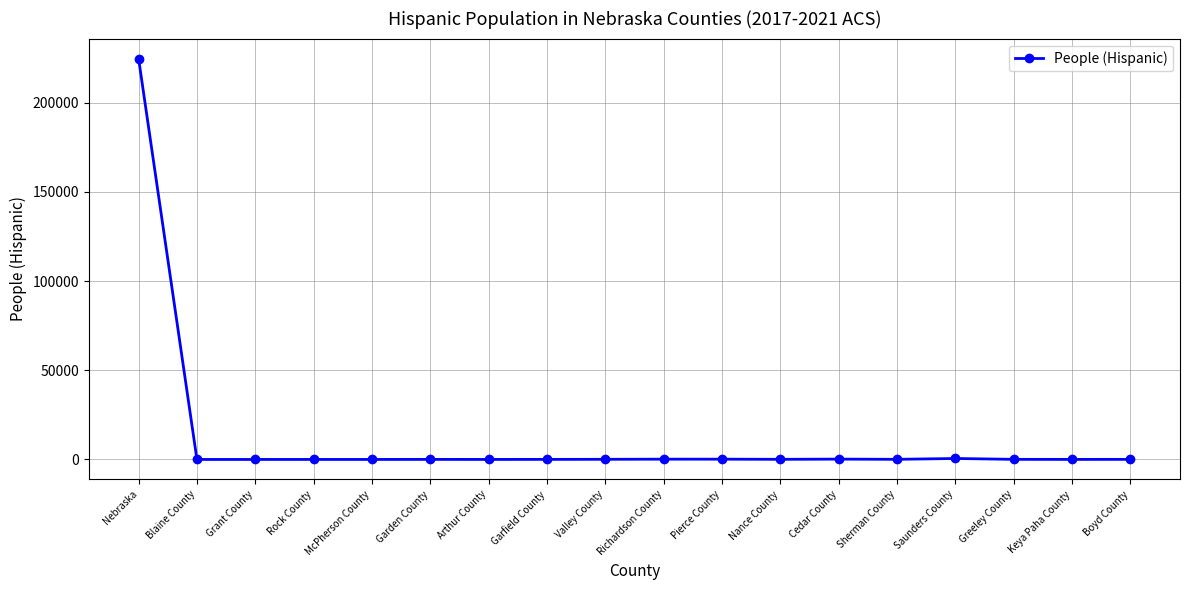

What is the maximum value shown in the chart?

224693